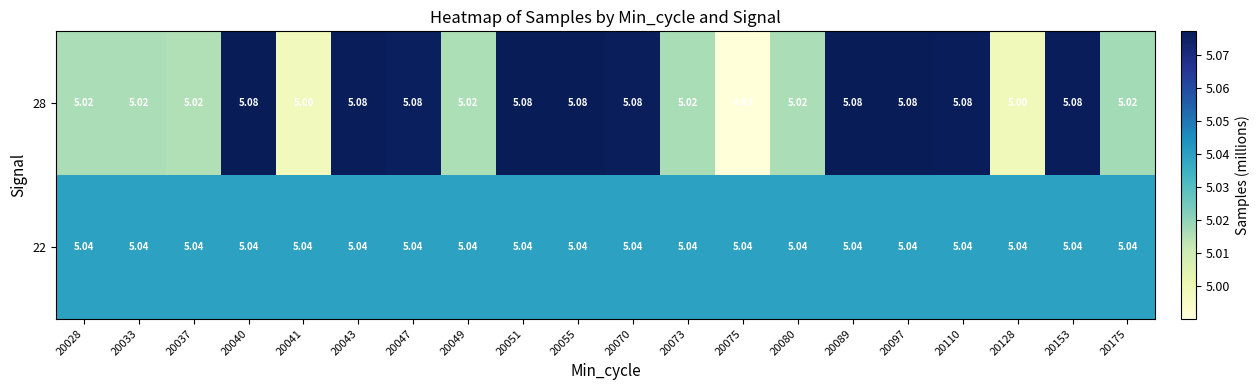

Is the value of 22 at 20073 greater than the value of 28 at 20075?

Yes